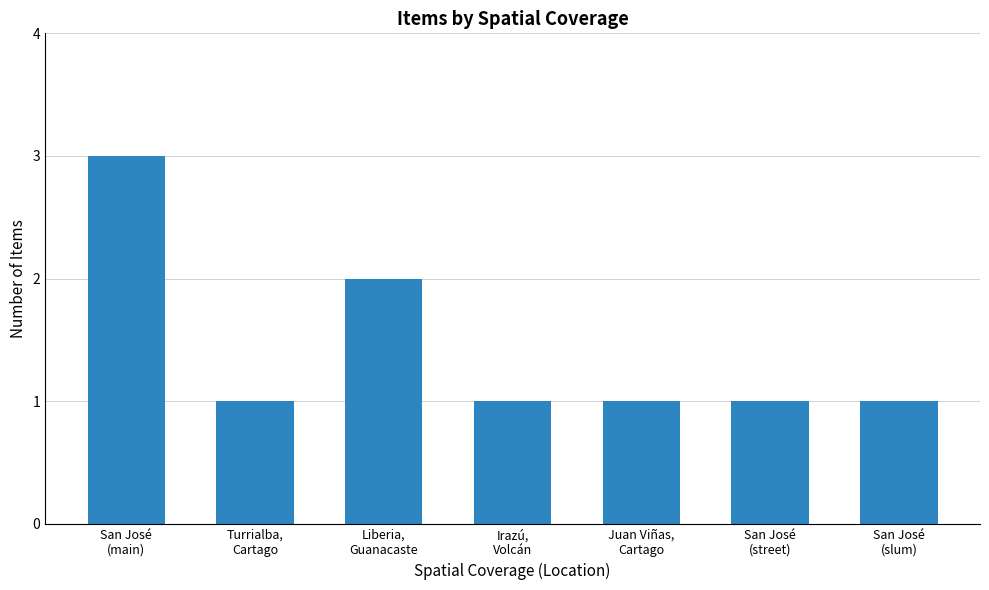

Reading left to right, transcribe all the data shown in this chart.

San José
(main)=3	Turrialba,
Cartago=1	Liberia,
Guanacaste=2	Irazú,
Volcán=1	Juan Viñas,
Cartago=1	San José
(street)=1	San José
(slum)=1